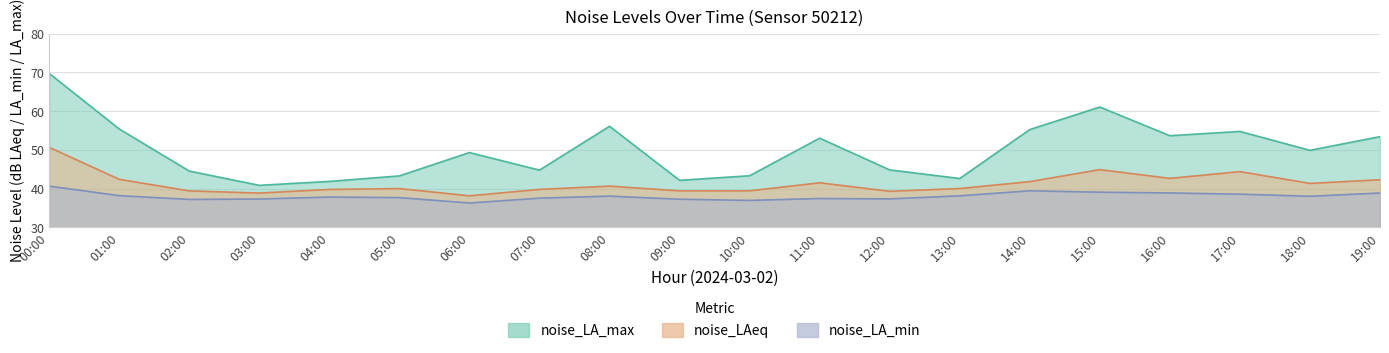

List the series in order of their overall mean, lowest first.

noise_LA_min, noise_LAeq, noise_LA_max